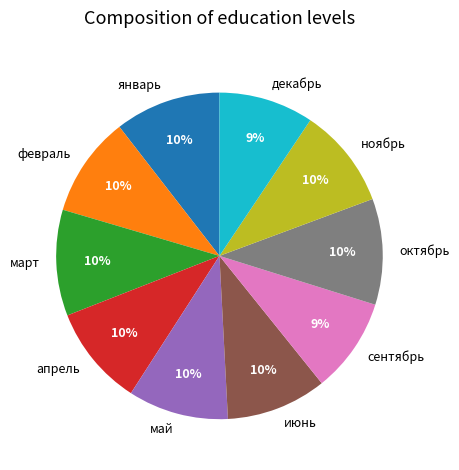

Which has a higher value, февраль or декабрь?

февраль